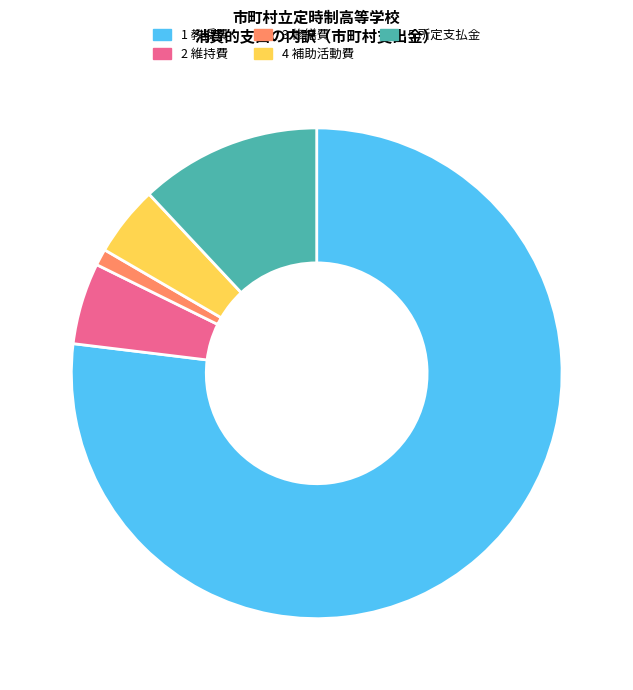

How many segments does this pie chart have?

5